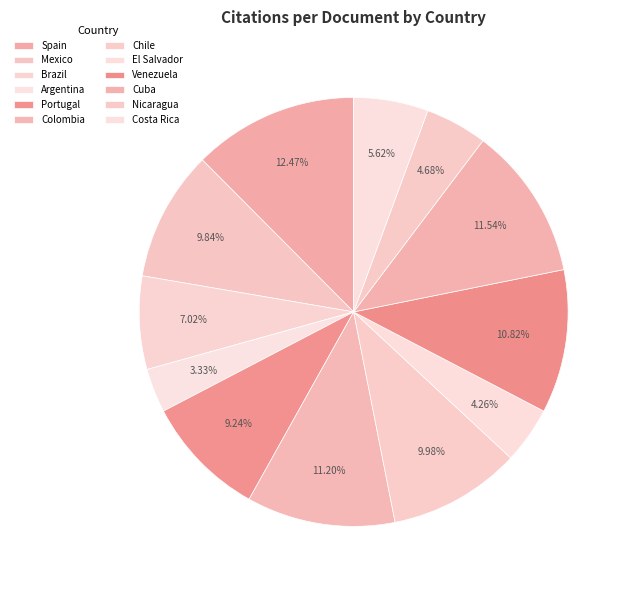

Combined, do Venezuela and Mexico account for over 50%?

No